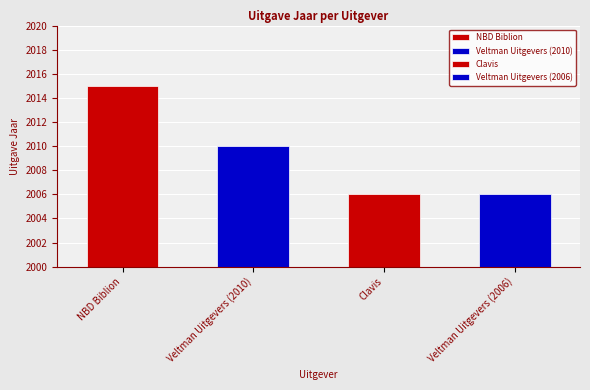

What is the change in value from NBD Biblion to Veltman Uitgevers?

-9